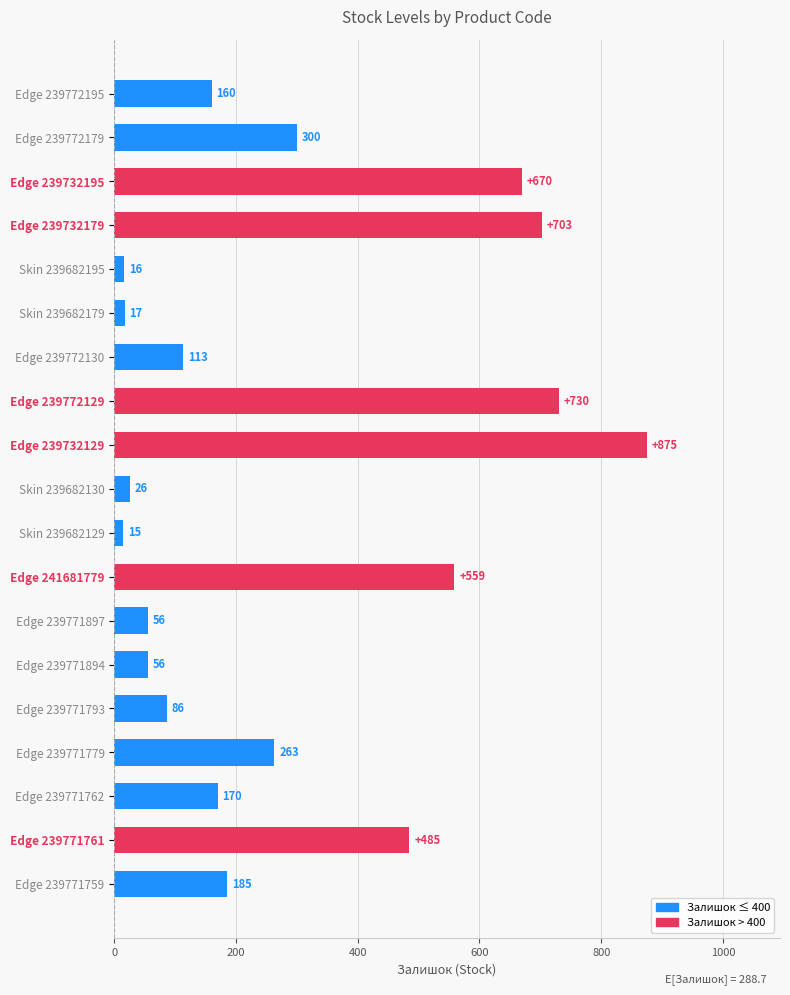

Between Edge 239771762 and Skin 239682195, which is larger?

Edge 239771762